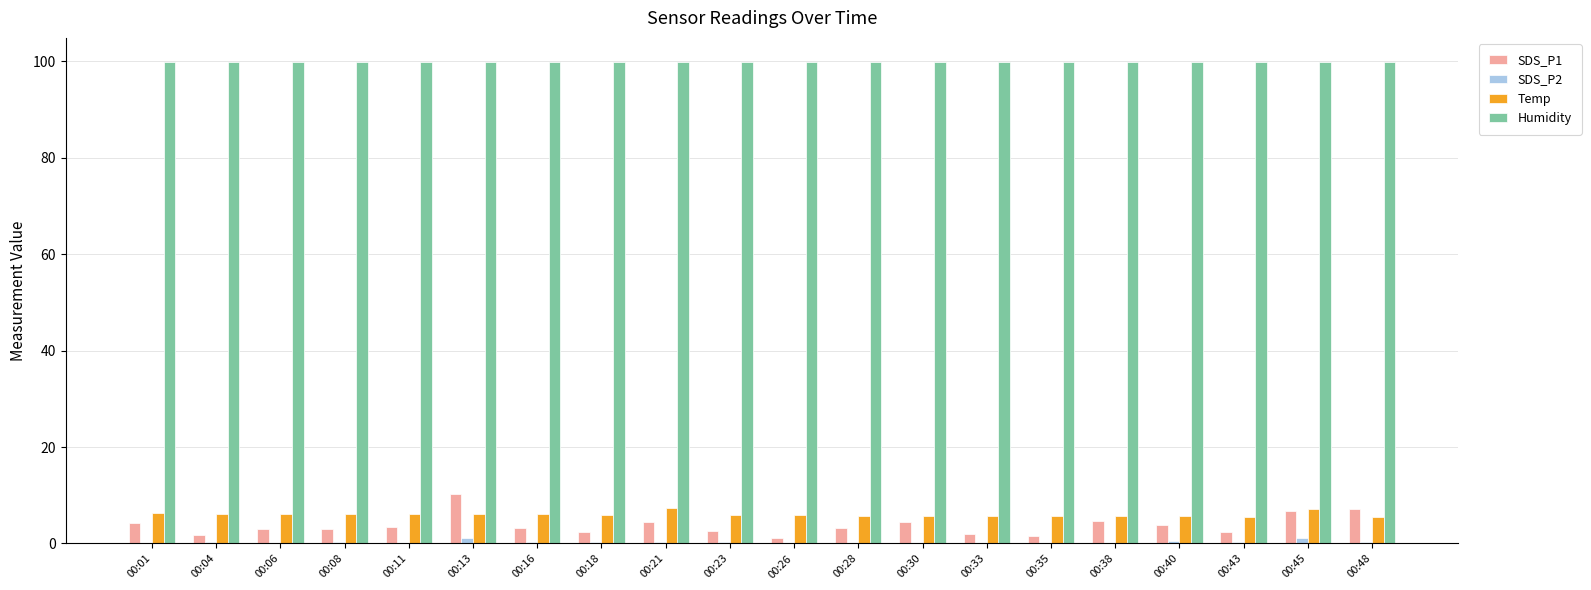

How many groups of bars are there?

20